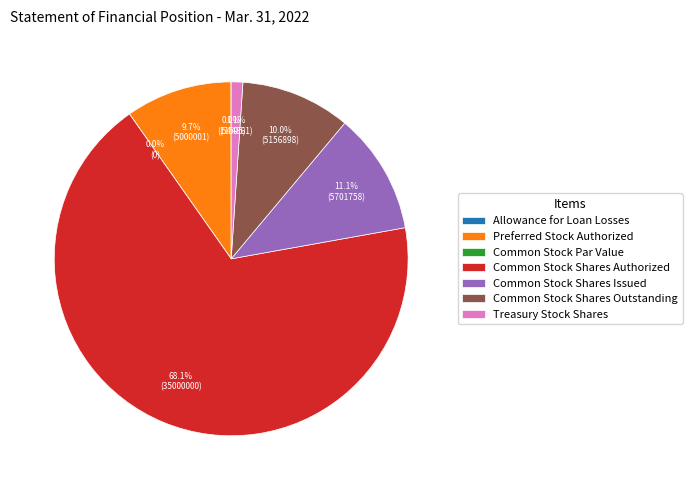

Is it true that Common Stock Shares Outstanding is 2% of the pie?

False